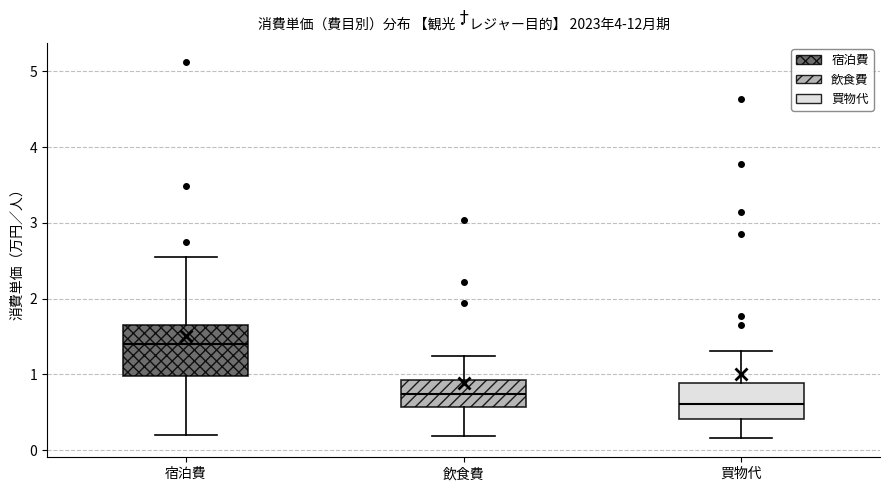

Comparing the boxes themselves (not the whiskers), which one is the tallest?

宿泊費